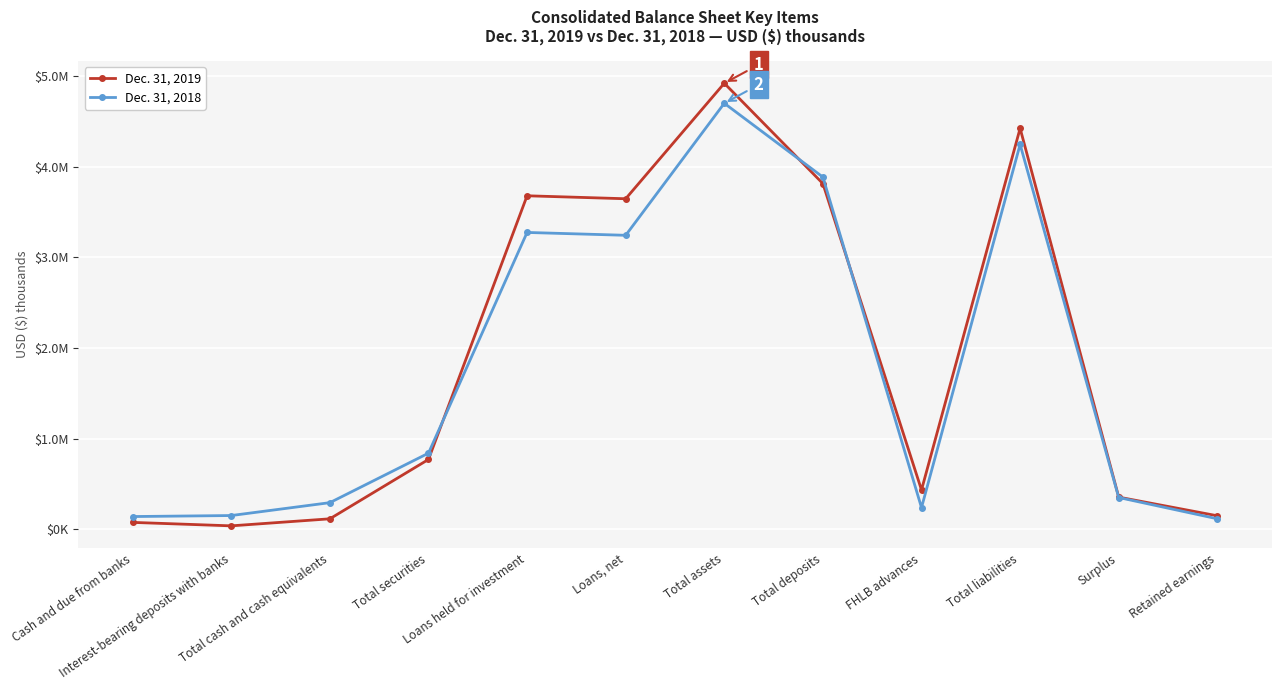

What is the label of the 7th point from the right?

Loans, net